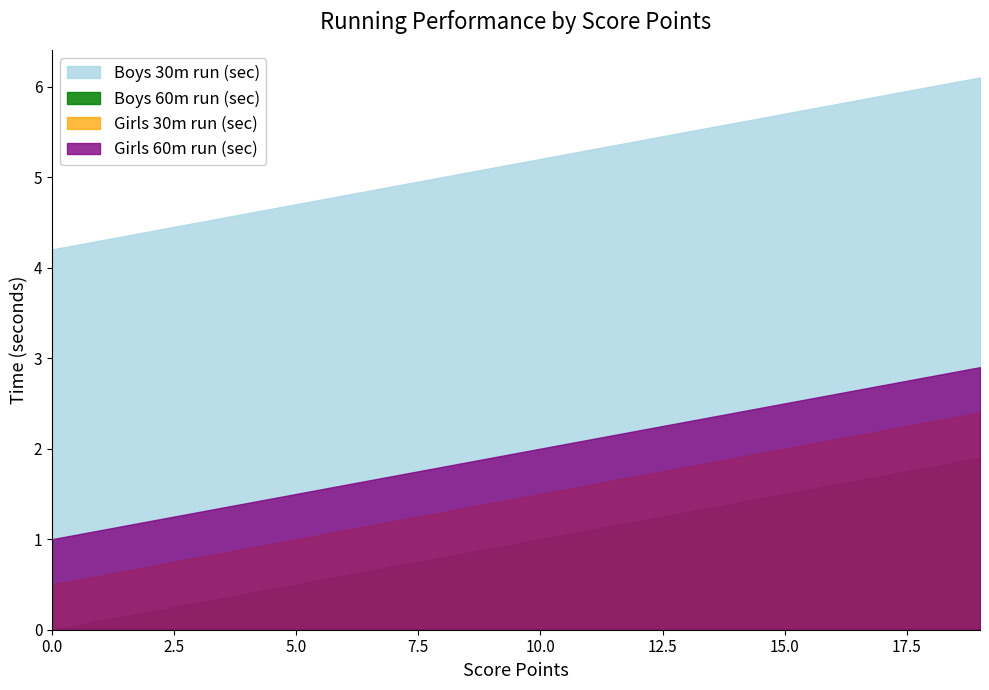

Rank the series by their maximum value, from lowest to highest.

Boys 60m run (sec), Girls 30m run (sec), Girls 60m run (sec), Boys 30m run (sec)